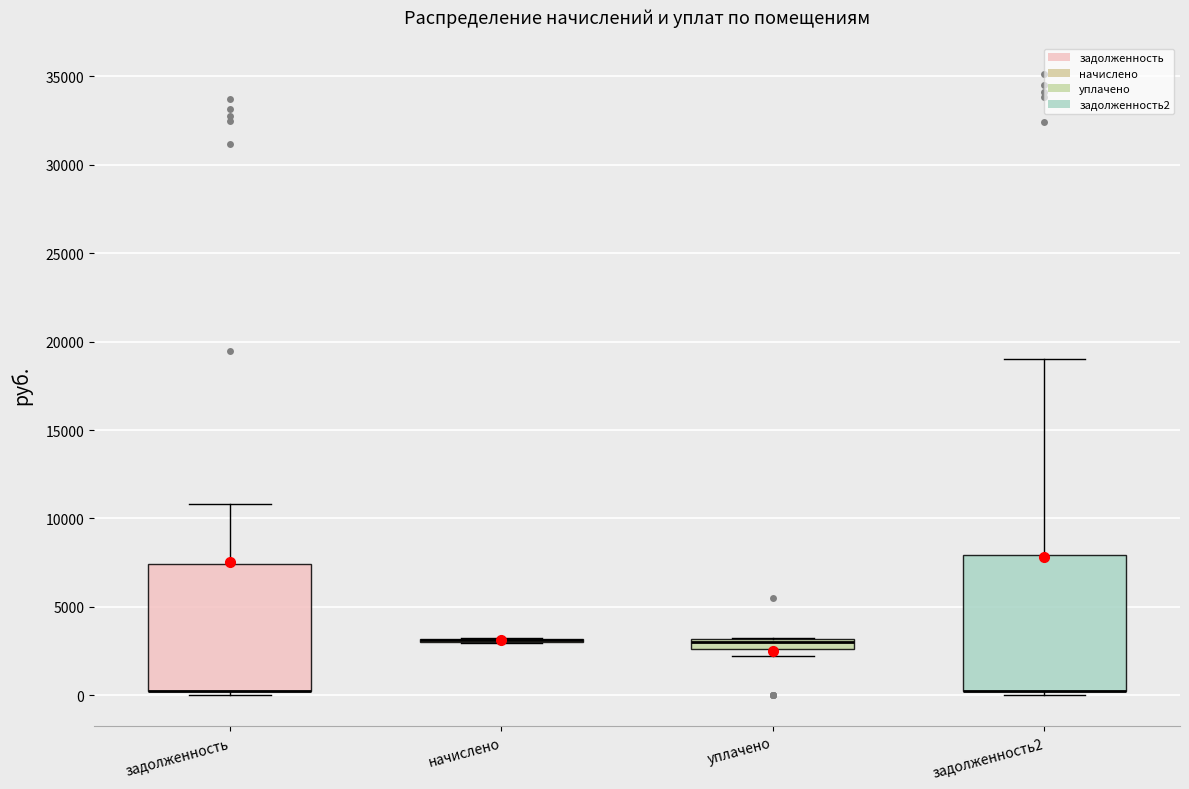

Comparing the boxes themselves (not the whiskers), which one is the tallest?

задолженность2